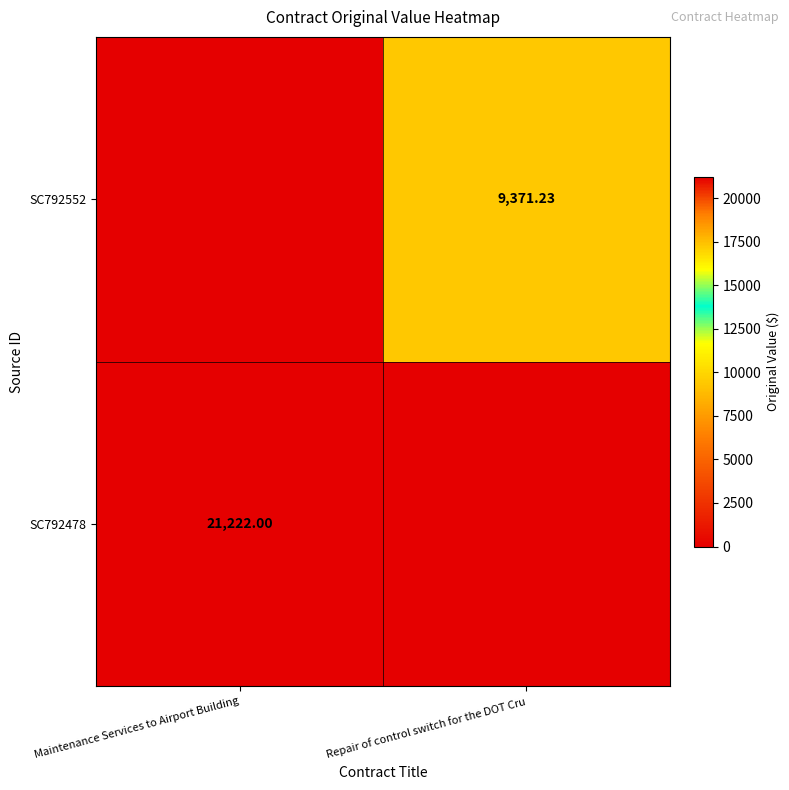

List the labels in order of SC792478 value, largest first.

Maintenance Services to Airport Building, Repair of control switch for the DOT Cru